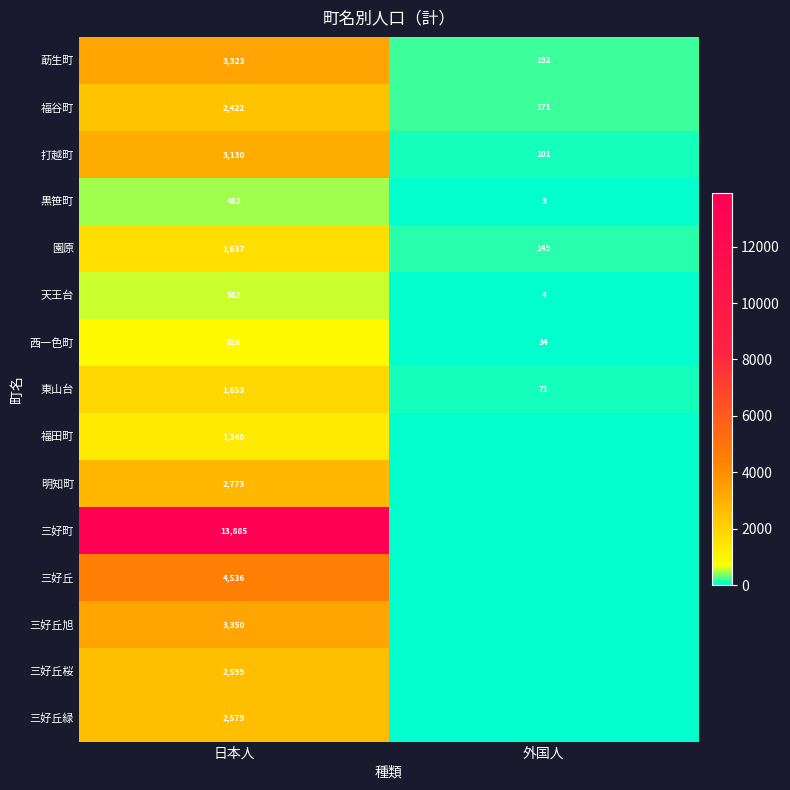

Which has a higher value, 外国人 or 日本人?

日本人